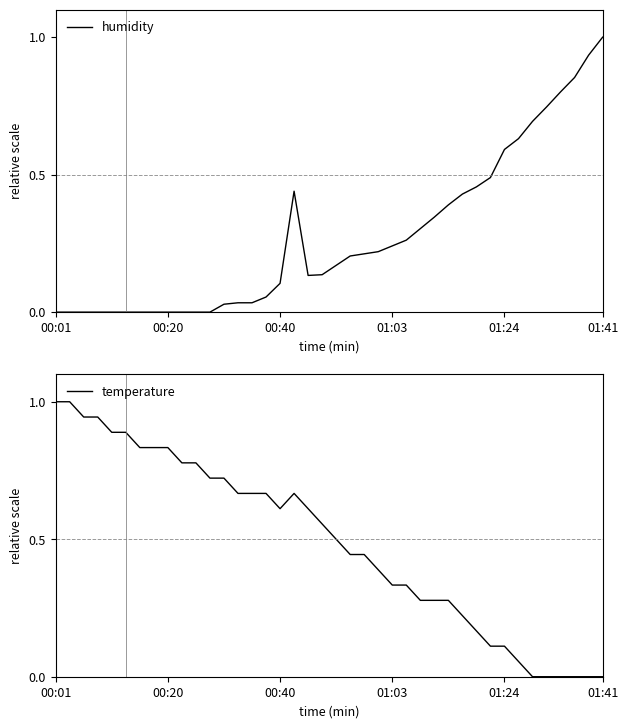

Where do humidity and temperature first cross each other?

25 and 26